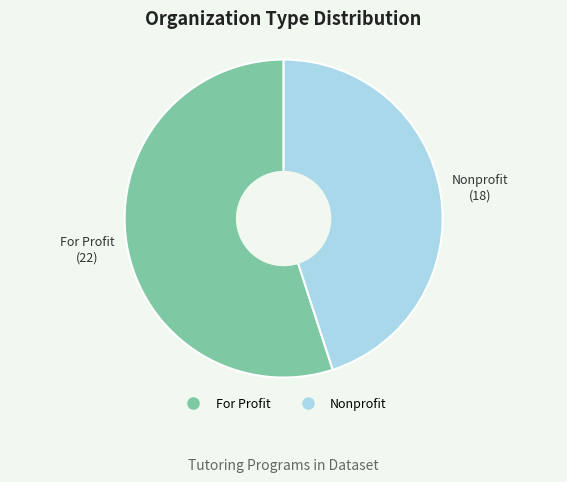

Does For Profit account for over 50% of the chart?

Yes